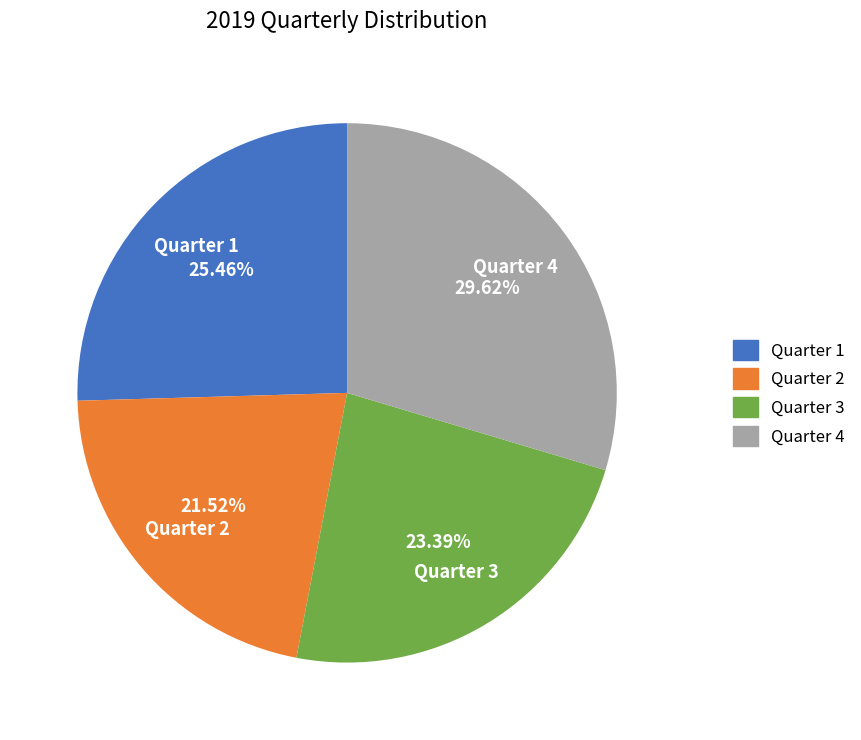

Is there any slice that represents more than half of the pie?

No